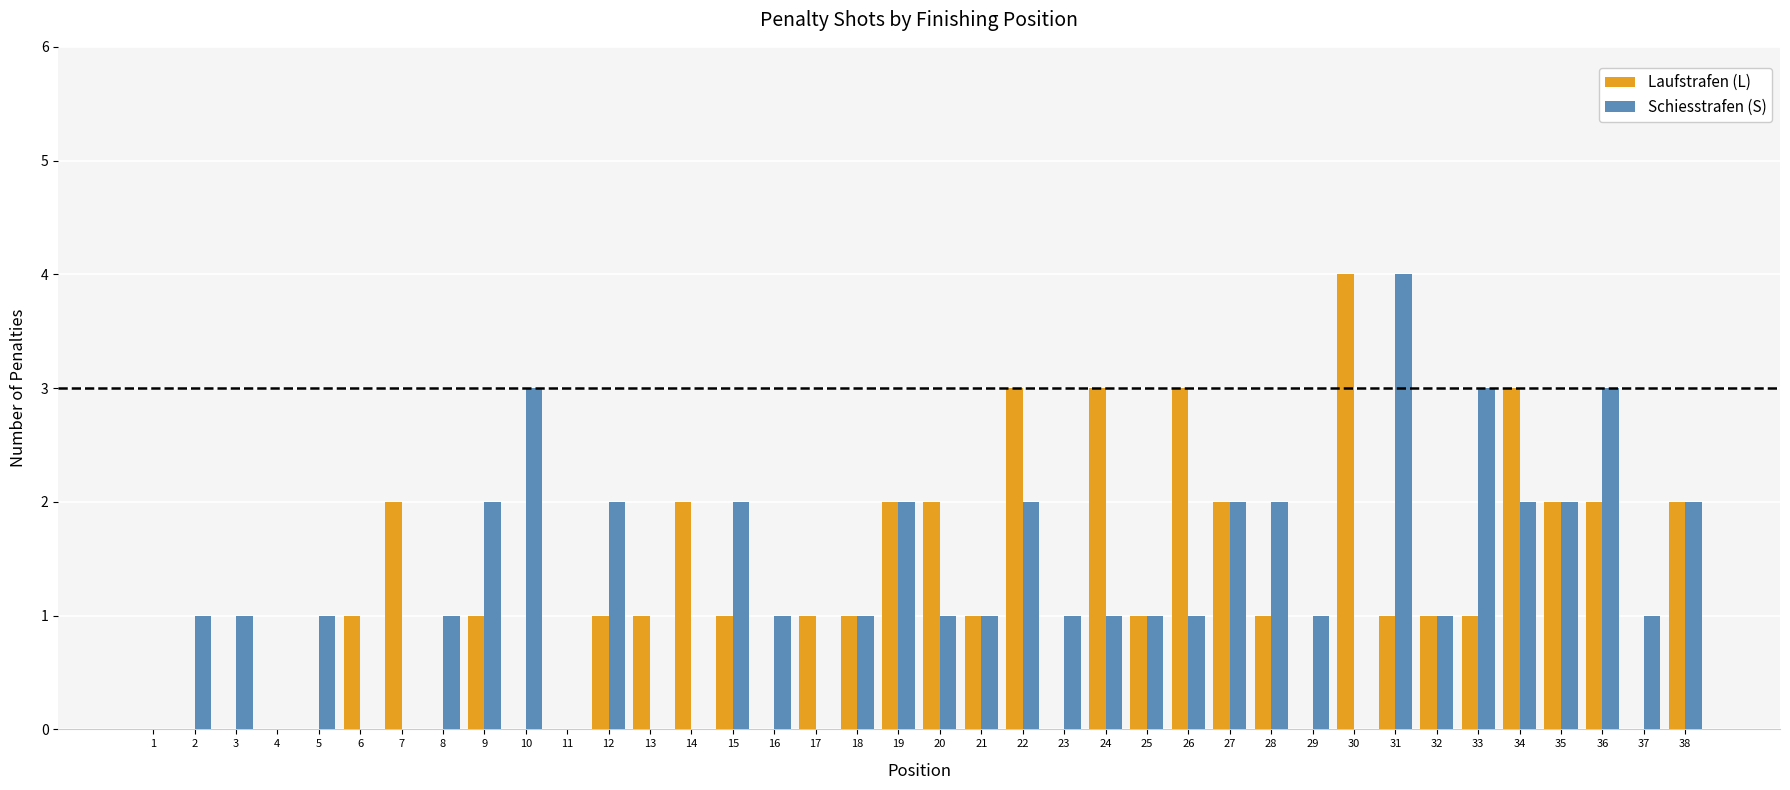

What is the highest value of the Laufstrafen (L) series?

4